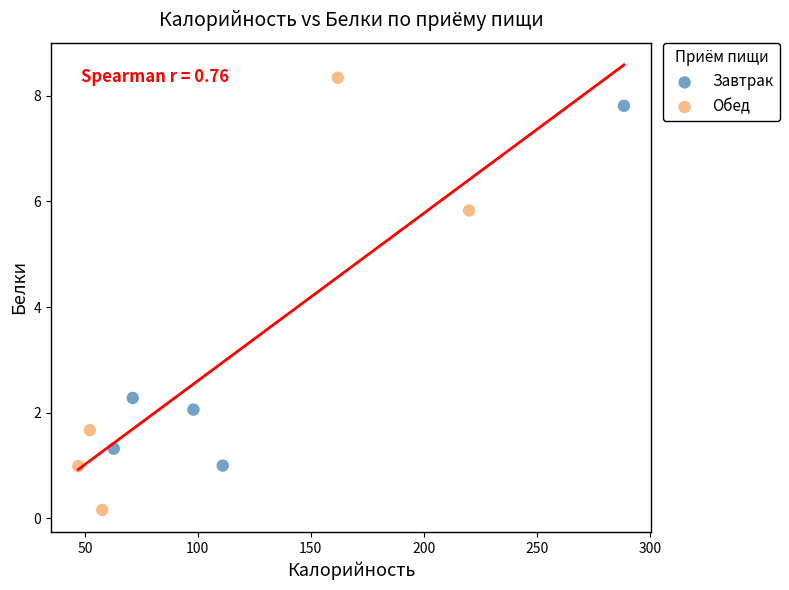

Which series has the largest Y range (max minus min)?

Обед